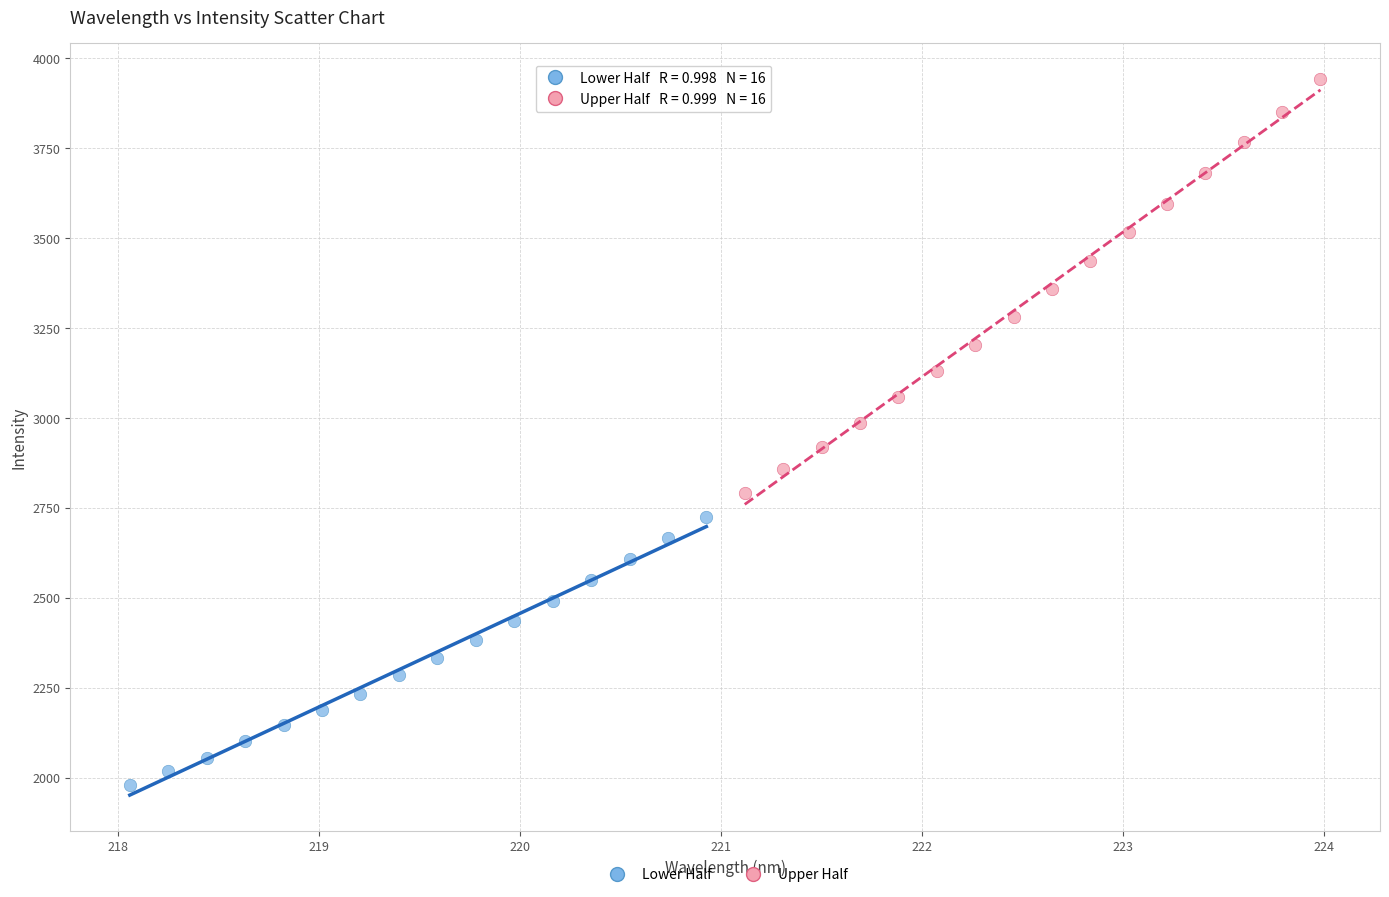

What are all the series names shown in the legend?

Lower Half, Upper Half